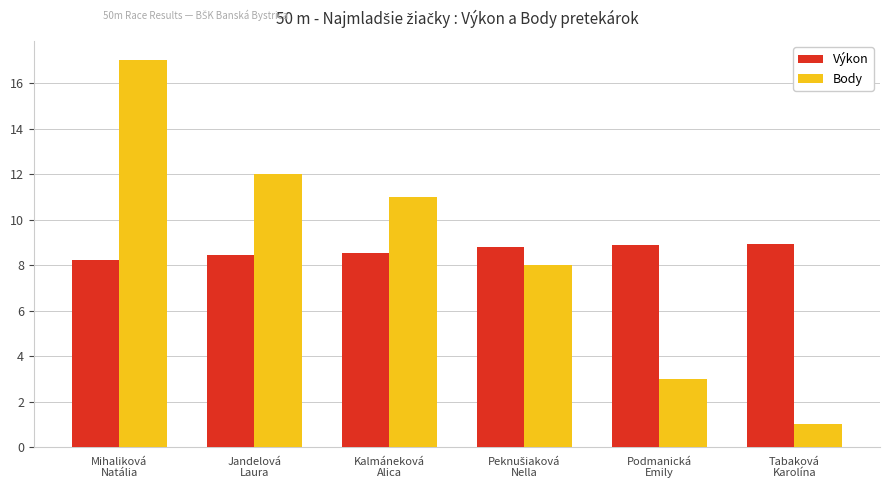

What is the value of the Body bar at the 2nd from the left?

12.0